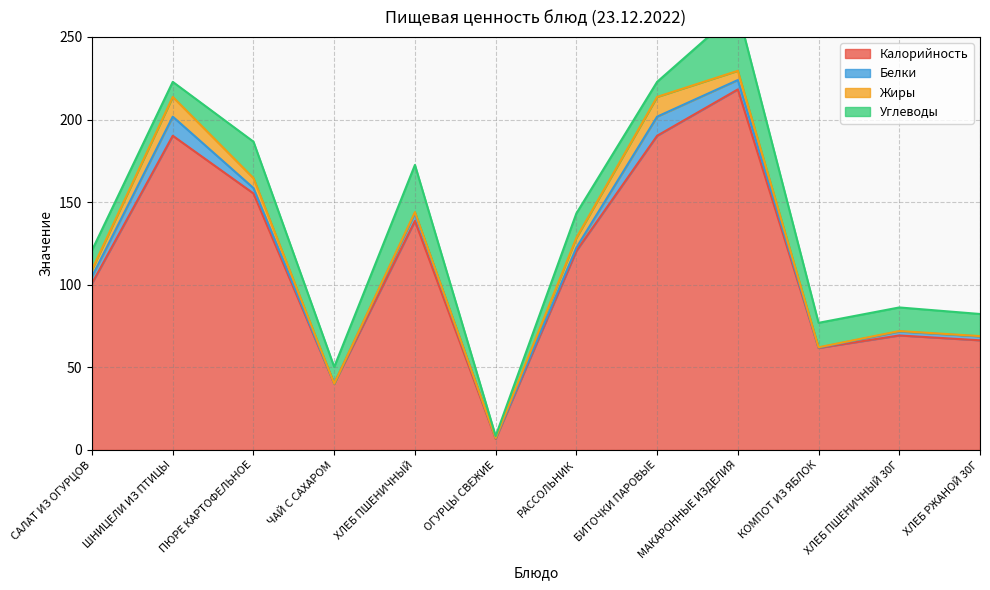

Reading left to right, list all the values displayed in this chart.

Калорийность: САЛАТ ИЗ ОГУРЦОВ=100.9	ШНИЦЕЛИ ИЗ ПТИЦЫ=190.2	ПЮРЕ КАРТОФЕЛЬНОЕ=155.2	ЧАЙ С САХАРОМ=40.2	ХЛЕБ ПШЕНИЧНЫЙ=138.6	ОГУРЦЫ СВЕЖИЕ=6.8	РАССОЛЬНИК=120.5	БИТОЧКИ ПАРОВЫЕ=190.2	МАКАРОННЫЕ ИЗДЕЛИЯ=218.2	КОМПОТ ИЗ ЯБЛОК=61.7	ХЛЕБ ПШЕНИЧНЫЙ 30Г=69.3	ХЛЕБ РЖАНОЙ 30Г=66.4
Белки: САЛАТ ИЗ ОГУРЦОВ=4.1	ШНИЦЕЛИ ИЗ ПТИЦЫ=11.6	ПЮРЕ КАРТОФЕЛЬНОЕ=3.3	ЧАЙ С САХАРОМ=0.0	ХЛЕБ ПШЕНИЧНЫЙ=4.7	ОГУРЦЫ СВЕЖИЕ=0.4	РАССОЛЬНИК=1.9	БИТОЧКИ ПАРОВЫЕ=11.6	МАКАРОННЫЕ ИЗДЕЛИЯ=5.7	КОМПОТ ИЗ ЯБЛОК=0.2	ХЛЕБ ПШЕНИЧНЫЙ 30Г=2.4	ХЛЕБ РЖАНОЙ 30Г=2.4
Жиры: САЛАТ ИЗ ОГУРЦОВ=4.2	ШНИЦЕЛИ ИЗ ПТИЦЫ=11.9	ПЮРЕ КАРТОФЕЛЬНОЕ=6.0	ЧАЙ С САХАРОМ=0.0	ХЛЕБ ПШЕНИЧНЫЙ=0.6	ОГУРЦЫ СВЕЖИЕ=0.1	РАССОЛЬНИК=5.9	БИТОЧКИ ПАРОВЫЕ=11.9	МАКАРОННЫЕ ИЗДЕЛИЯ=5.6	КОМПОТ ИЗ ЯБЛОК=0.2	ХЛЕБ ПШЕНИЧНЫЙ 30Г=0.3	ХЛЕБ РЖАНОЙ 30Г=0.2
Углеводы: САЛАТ ИЗ ОГУРЦОВ=11.7	ШНИЦЕЛИ ИЗ ПТИЦЫ=9.1	ПЮРЕ КАРТОФЕЛЬНОЕ=22.1	ЧАЙ С САХАРОМ=10.1	ХЛЕБ ПШЕНИЧНЫЙ=28.6	ОГУРЦЫ СВЕЖИЕ=1.1	РАССОЛЬНИК=14.8	БИТОЧКИ ПАРОВЫЕ=9.1	МАКАРОННЫЕ ИЗДЕЛИЯ=36.3	КОМПОТ ИЗ ЯБЛОК=14.8	ХЛЕБ ПШЕНИЧНЫЙ 30Г=14.3	ХЛЕБ РЖАНОЙ 30Г=13.4